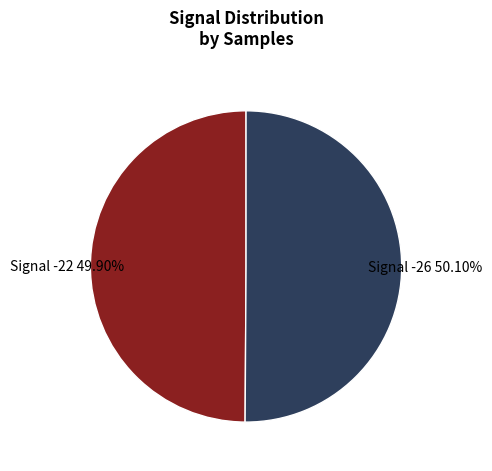

Is there a majority slice in this chart?

Yes